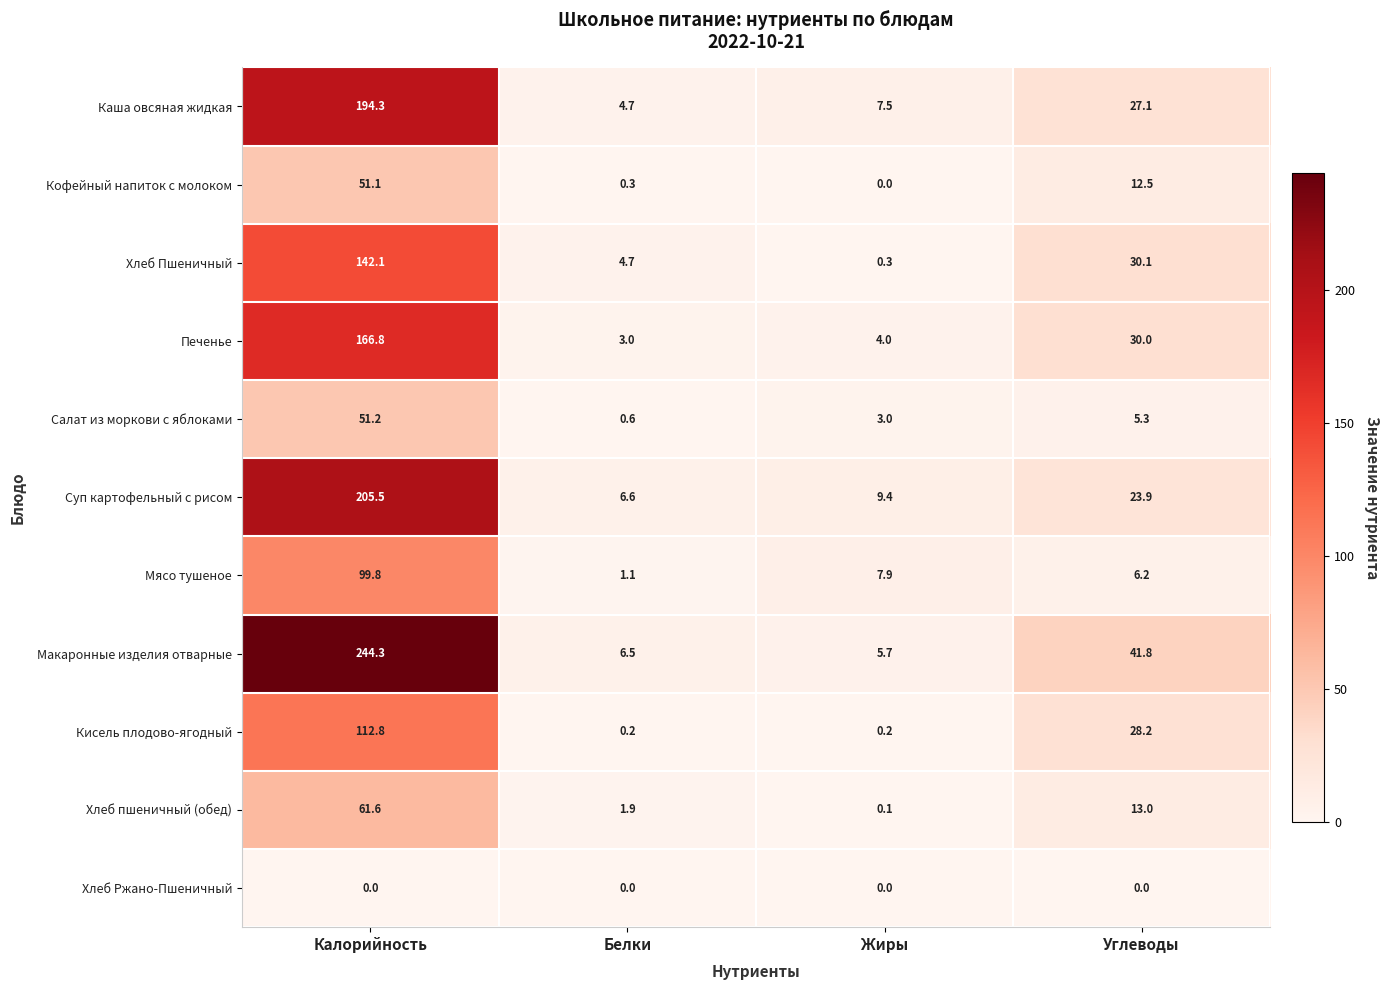

Which series has the widest spread of values?

Макаронные изделия отварные